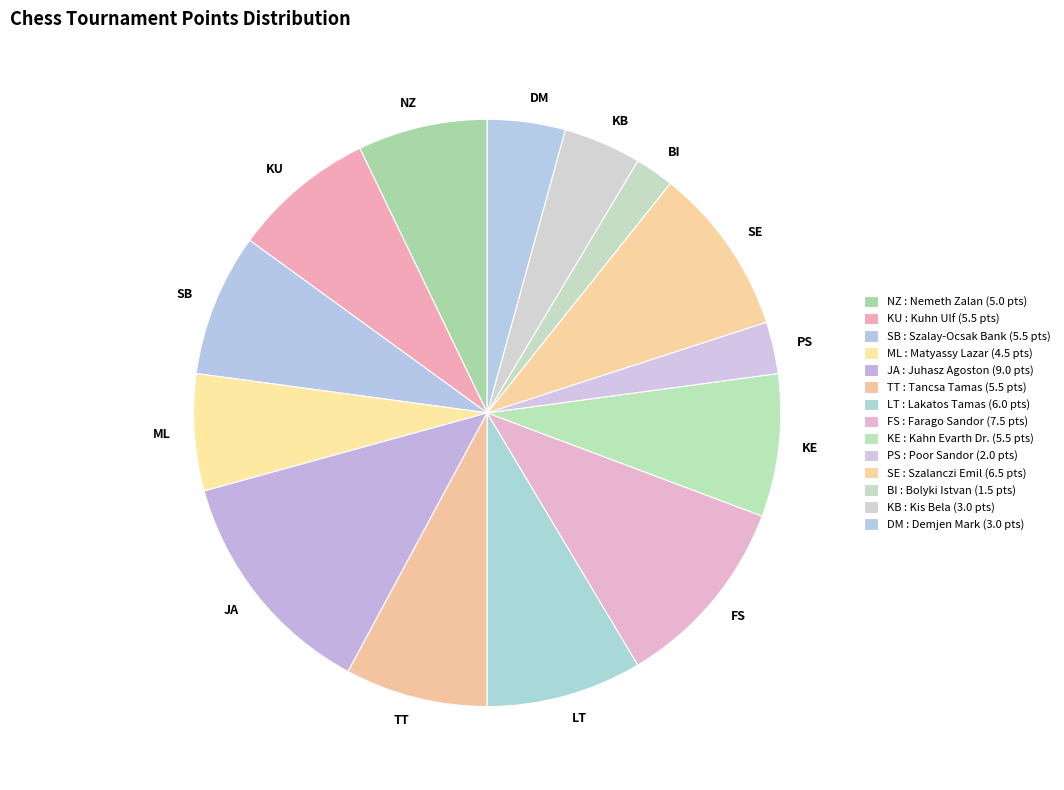

Is there any slice that represents more than half of the pie?

No